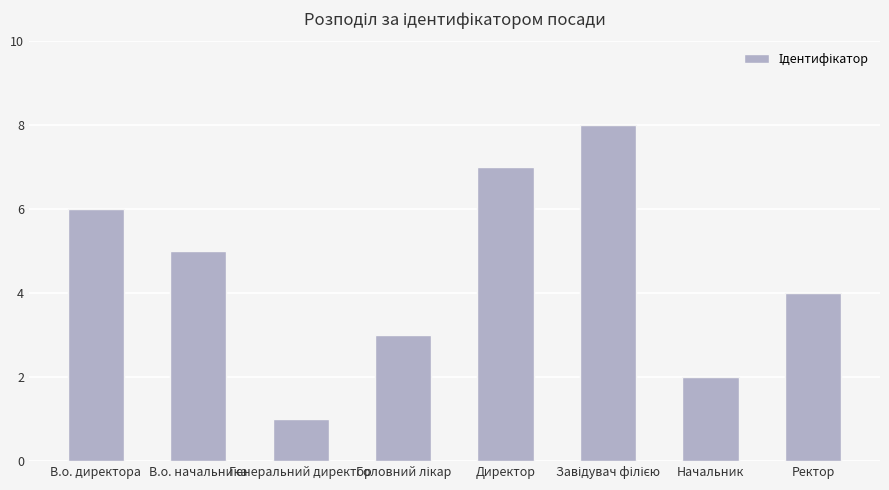

What is the sum of all values?

36